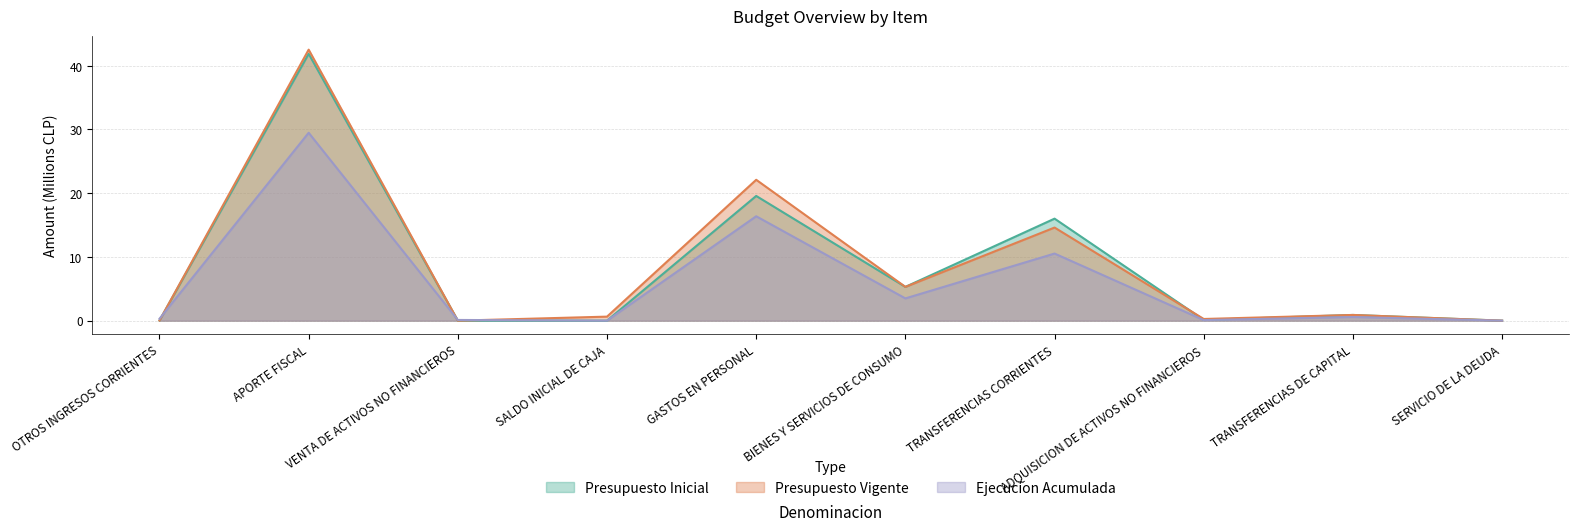

How many data points does each series have?

10